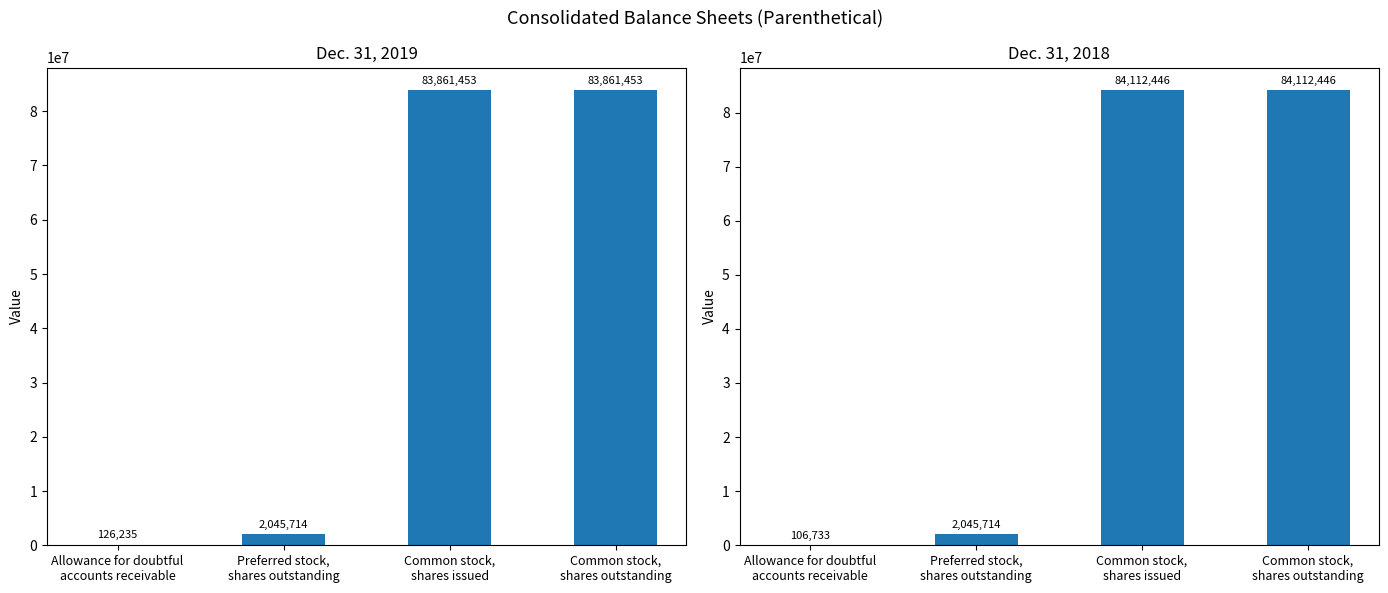

What is the difference between the second highest and minimum values in the Dec. 31, 2019 series?

83735218